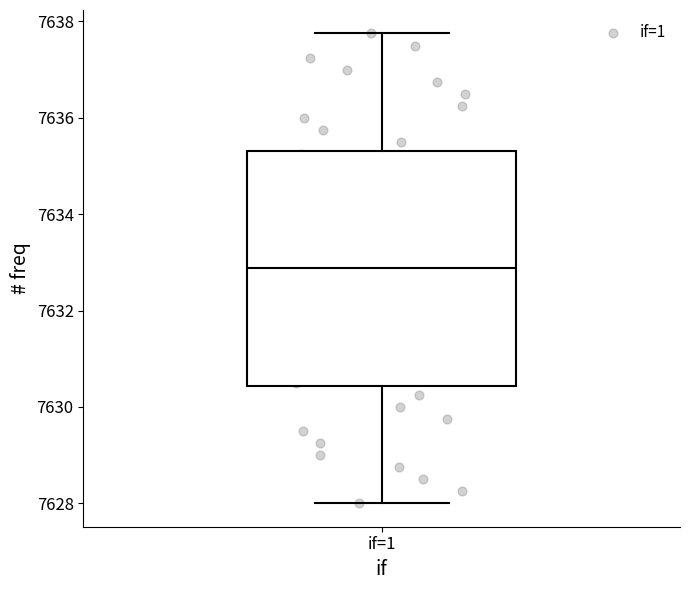

Where is the lower edge of the box for if=1 on the y-axis? The values are not printed on the chart, so give them approximately, as read against the axis.

7630.4